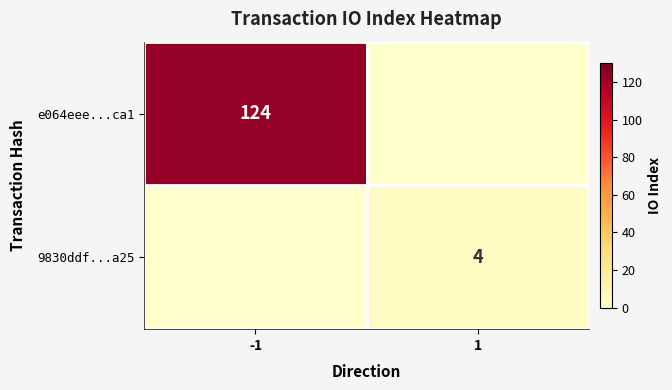

The value of 9830ddf...a25 at 1 is 4. True or false?

True